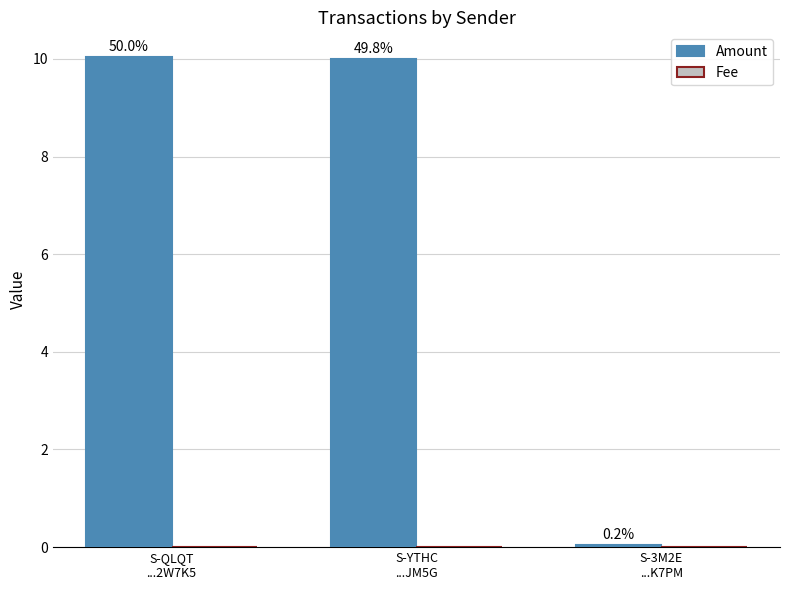

Are the bars horizontal?

No